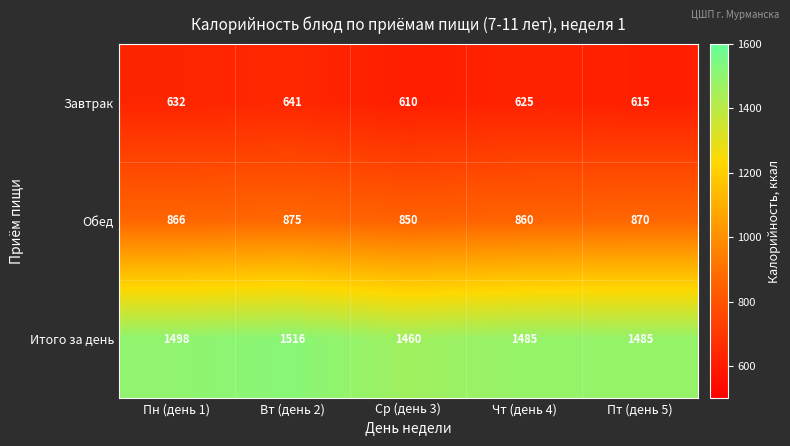

At which label does Завтрак first exceed 625?

Пн (день 1)